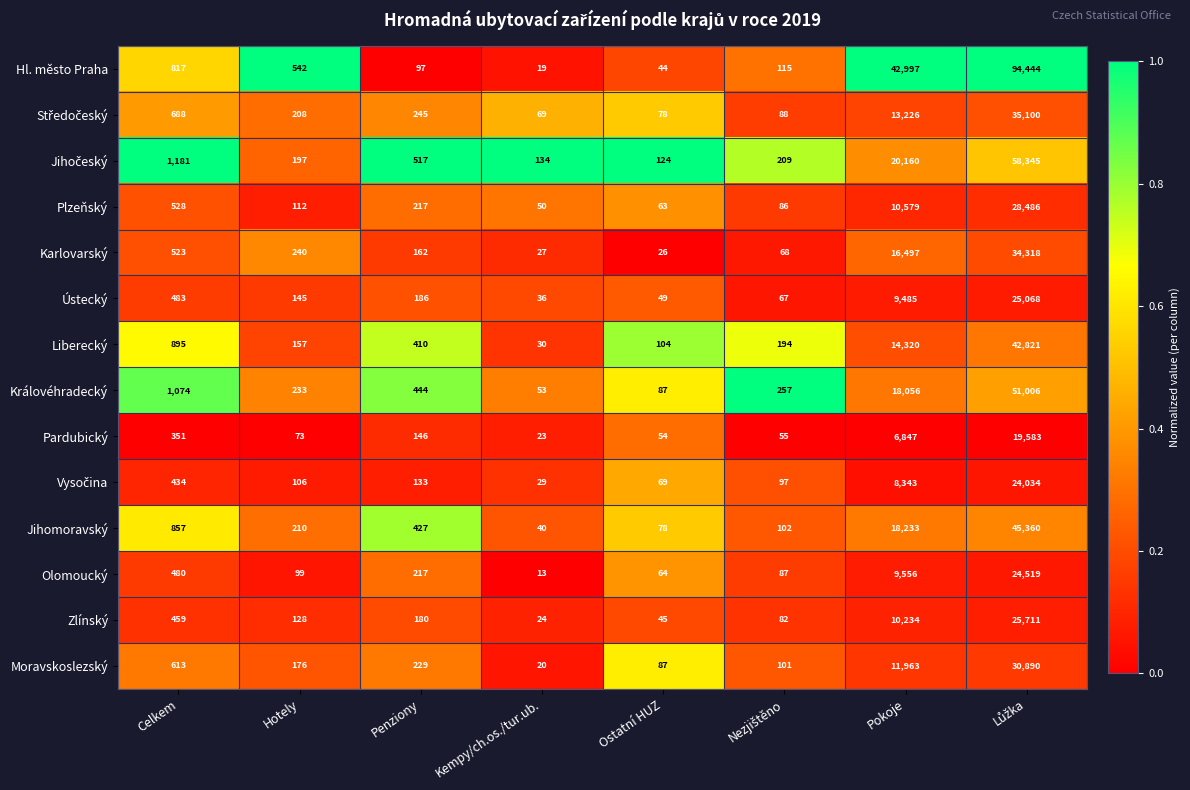

What is the total value across all series at Kempy/ch.os./tur.ub.?

567